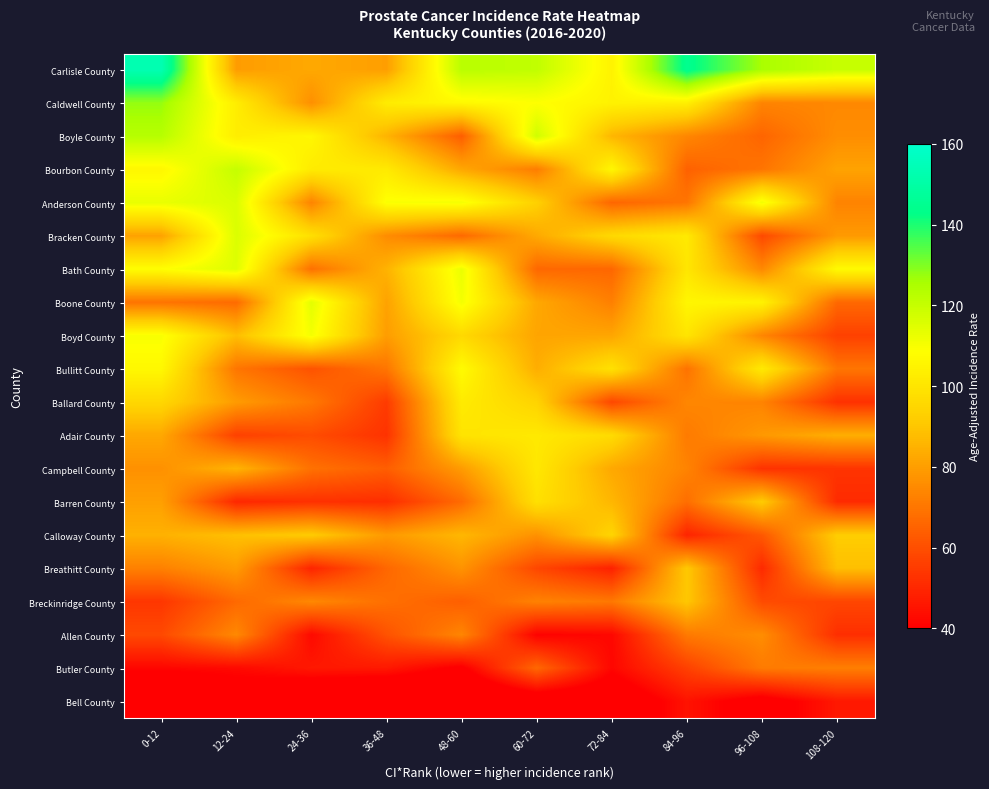

At how many categories does at least one series exceed 64?

10